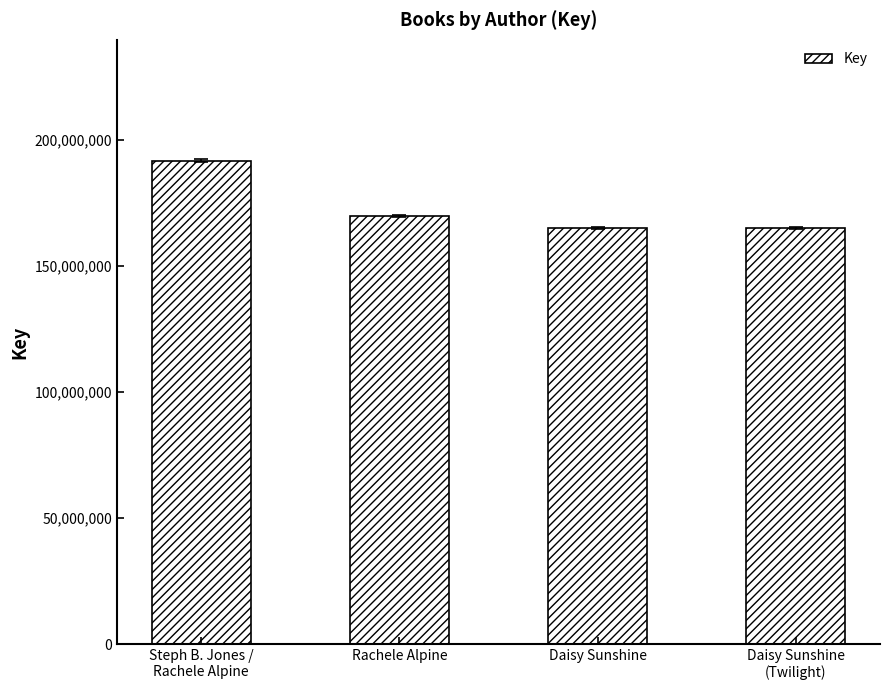

What is the difference between the maximum and minimum values?

26725744